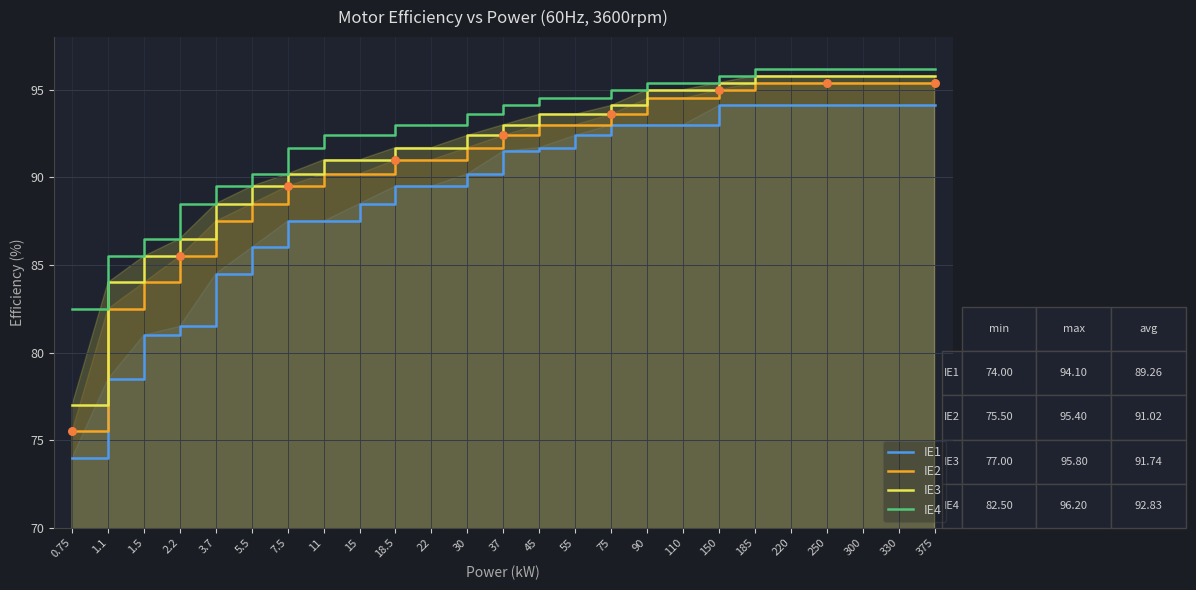

Which series contains the highest Y value?

IE4